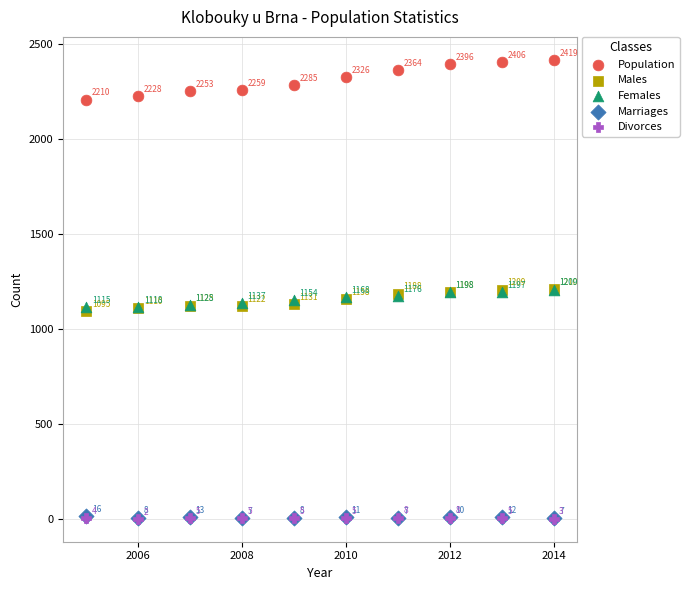

Which series has the largest Y range (max minus min)?

Population